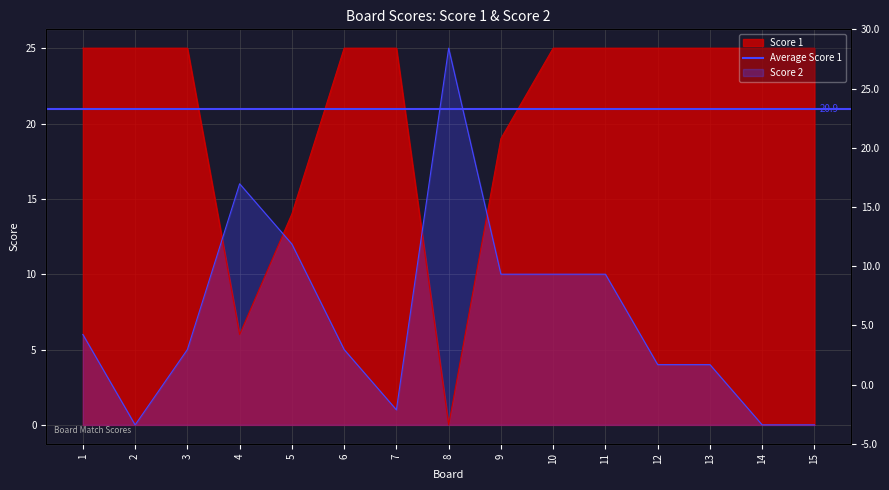

After their last crossing, which series has the higher values: Score 1 or Score 2?

Score 1